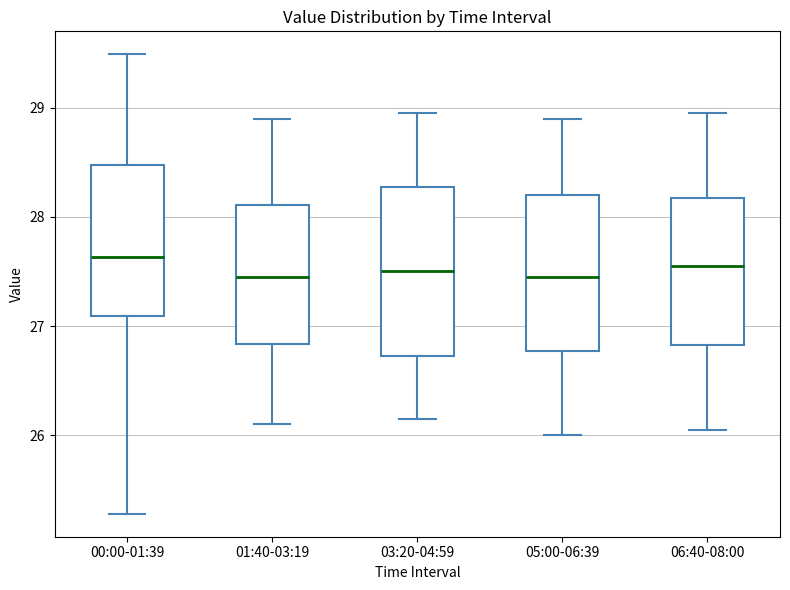

Reading left to right, transcribe this box plot: for each box, give where its median line is, the range the box spans, and where its two whiskers end, as read against the y-axis. The values are not printed on the chart, so give them approximately, as read against the axis.

00:00-01:39: median 27.6, box 27.1 to 28.5, whiskers 25.3 to 29.5
01:40-03:19: median 27.5, box 26.8 to 28.1, whiskers 26.1 to 28.9
03:20-04:59: median 27.5, box 26.7 to 28.3, whiskers 26.2 to 29.0
05:00-06:39: median 27.5, box 26.8 to 28.2, whiskers 26.0 to 28.9
06:40-08:00: median 27.6, box 26.8 to 28.2, whiskers 26.1 to 29.0